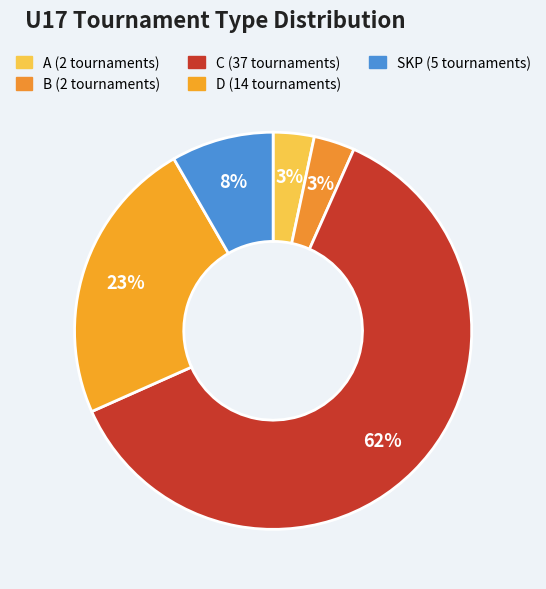

How many segments does this pie chart have?

5